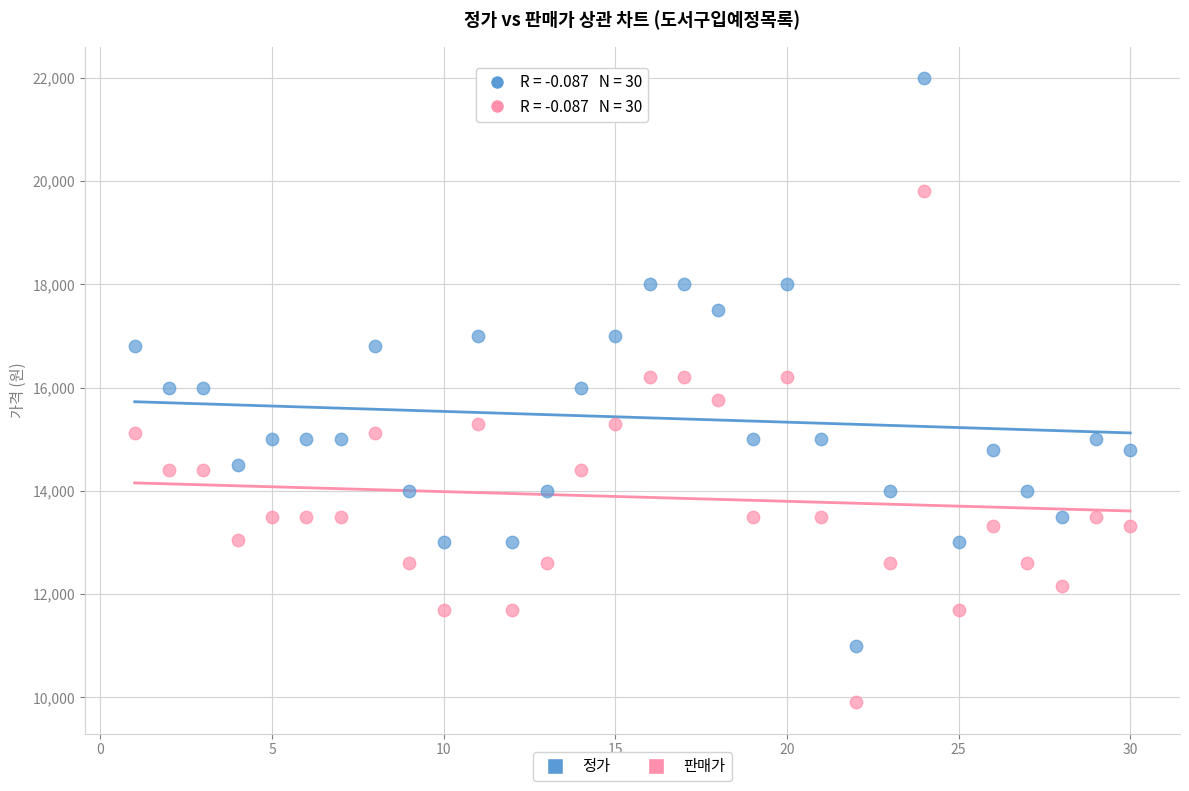

What are all the series names shown in the legend?

정가, 판매가